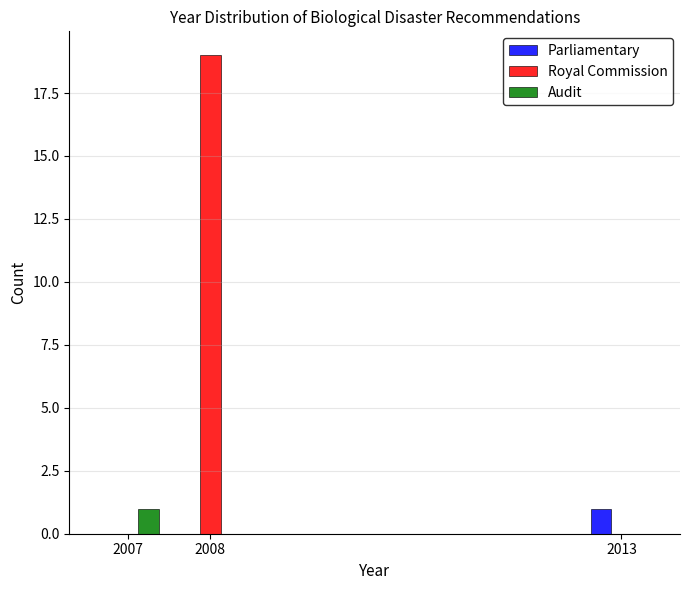

In the Parliamentary series, which range on the x-axis has the tallest bar?

2012.5 to 2013.5